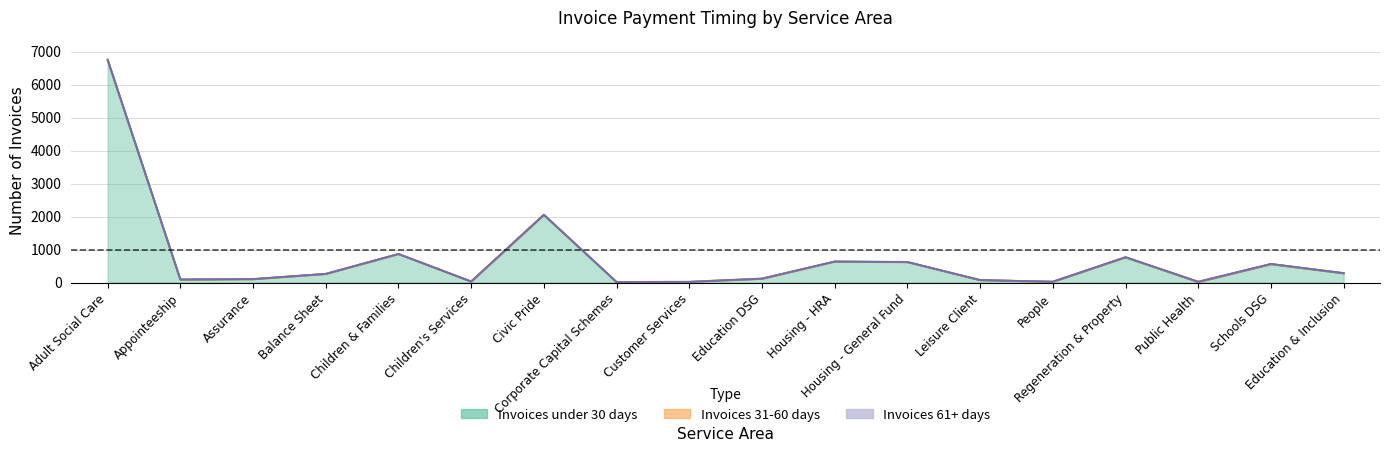

True or false: under_30 and over_91 cross at least once.

False